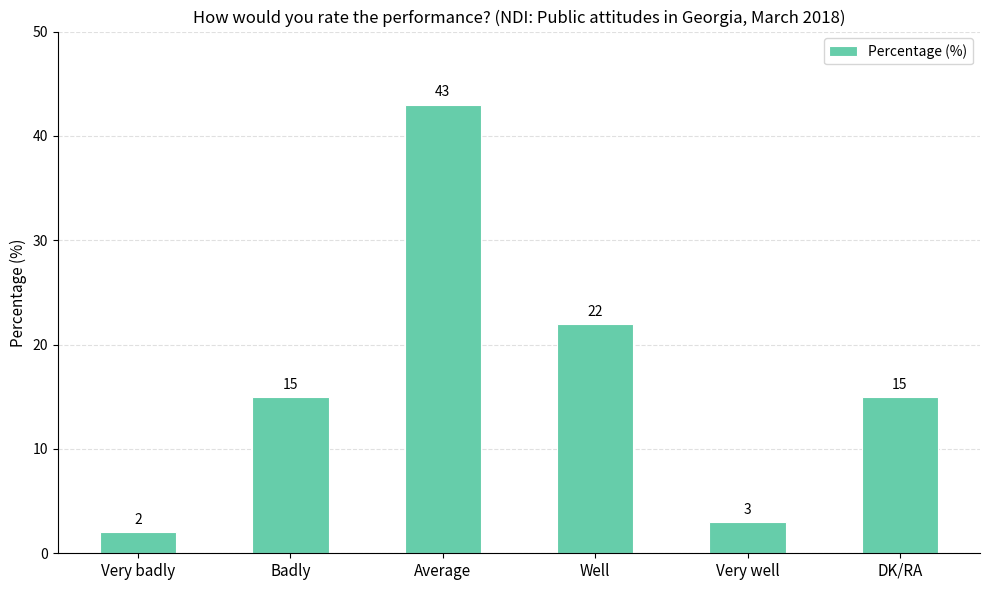

Where is the data nearest to the value 22?

Well